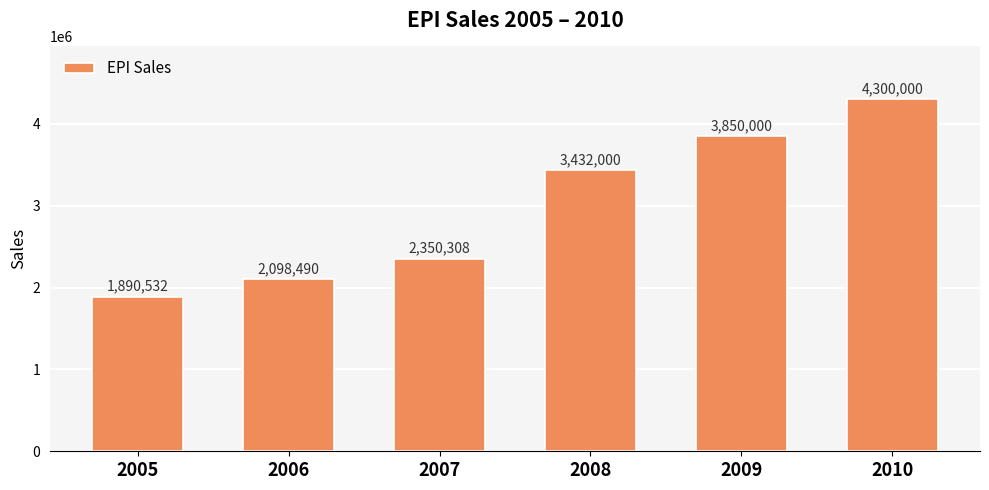

At which category does the chart reach its minimum across all series?

2005